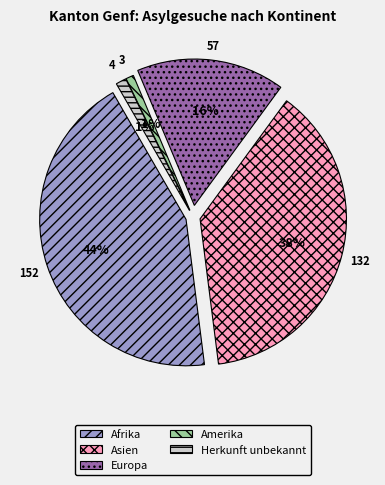

The Herkunft unbekannt slice represents 1% of the pie. True or false?

False